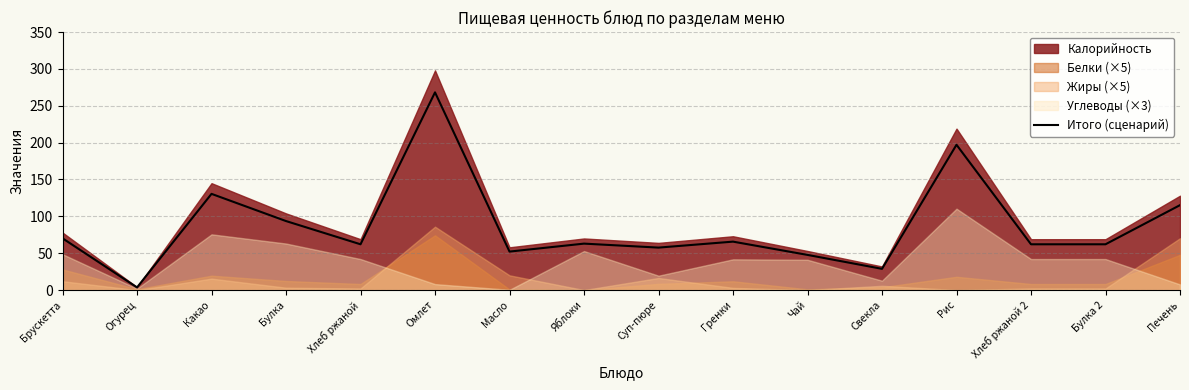

Which category has the lowest value in the Итого (сценарий) series?

Огурец